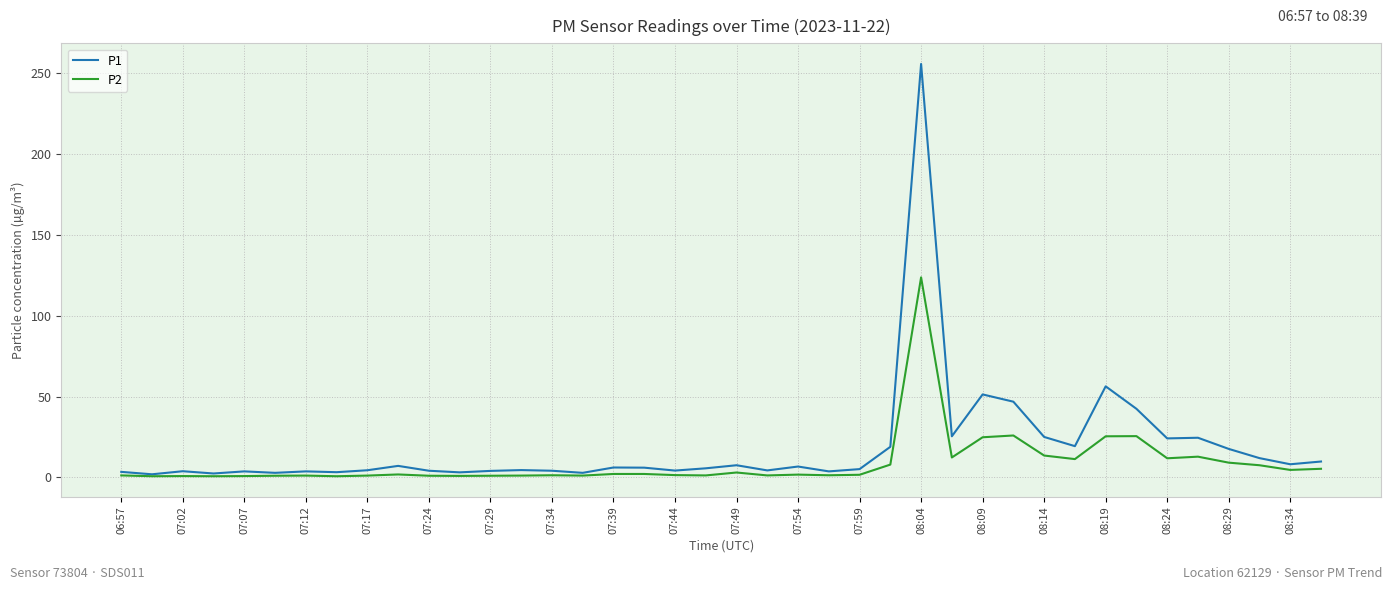

Which series has the widest spread of values?

P1